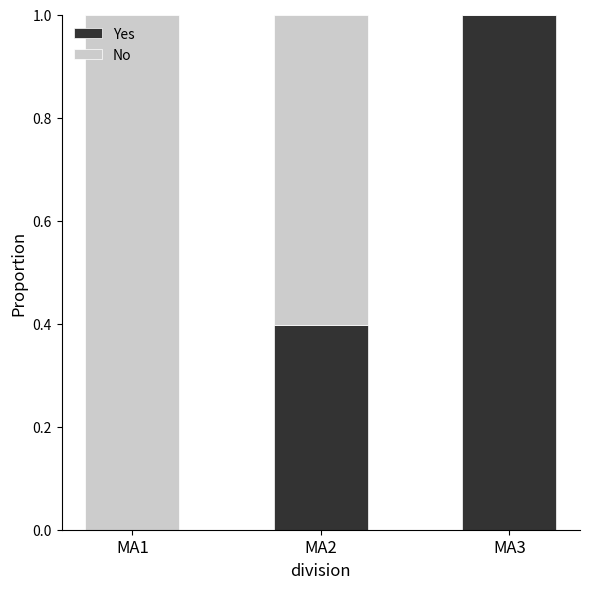

What is the maximum value for Yes?

1.0